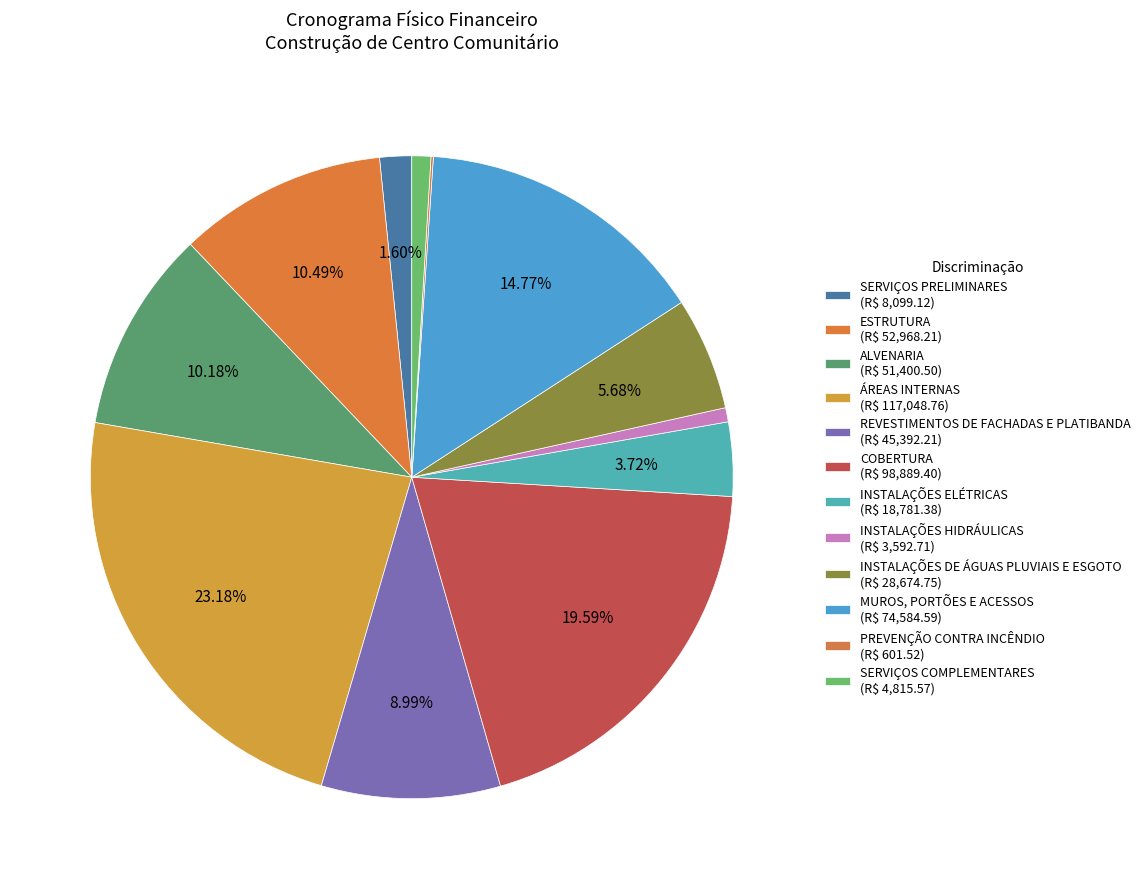

Rank the categories by value from highest to lowest.

ÁREAS INTERNAS, COBERTURA, MUROS, PORTÕES E ACESSOS, ESTRUTURA, ALVENARIA, REVESTIMENTOS DE FACHADAS E PLATIBANDA, INSTALAÇÕES DE ÁGUAS PLUVIAIS E ESGOTO, INSTALAÇÕES ELÉTRICAS, SERVIÇOS PRELIMINARES, SERVIÇOS COMPLEMENTARES, INSTALAÇÕES HIDRÁULICAS, PREVENÇÃO CONTRA INCÊNDIO